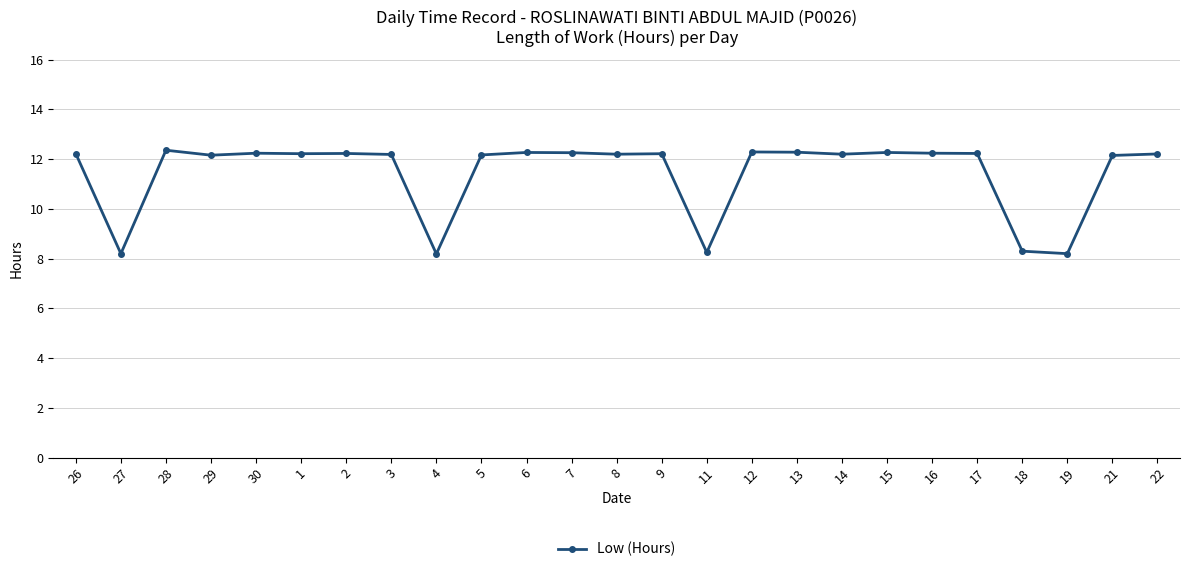

What is the minimum value shown in the chart?

8.2